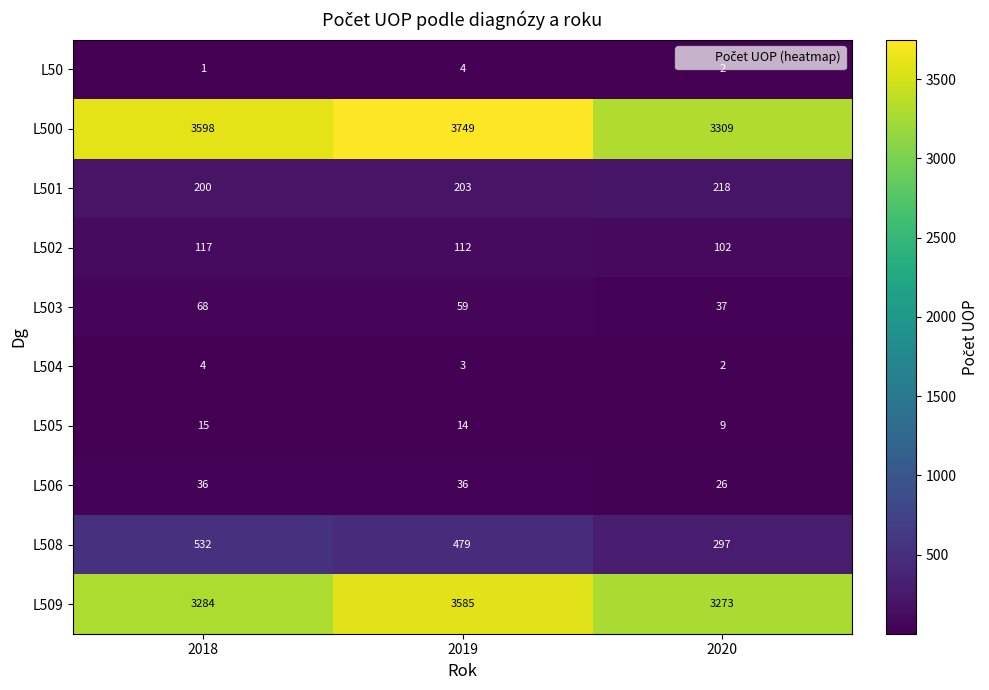

Rank the categories by L500 value from lowest to highest.

2020, 2018, 2019